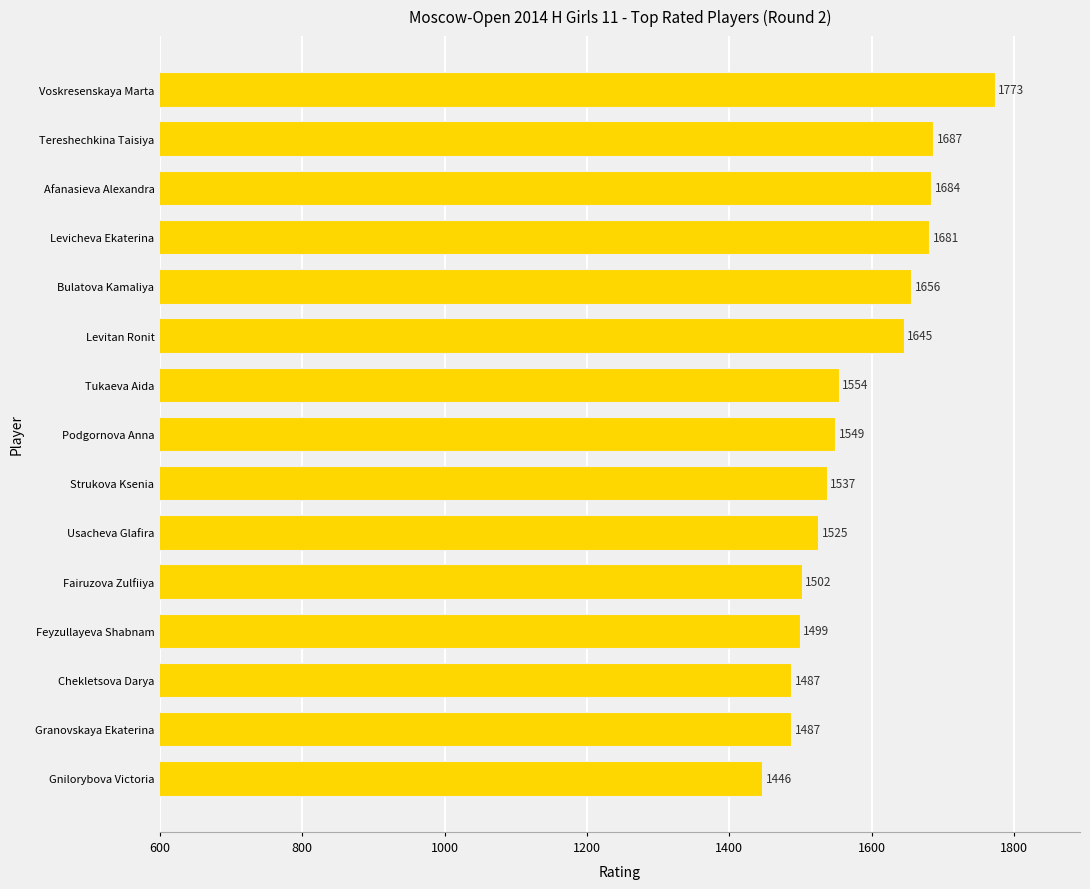

How many bars are there in total?

15